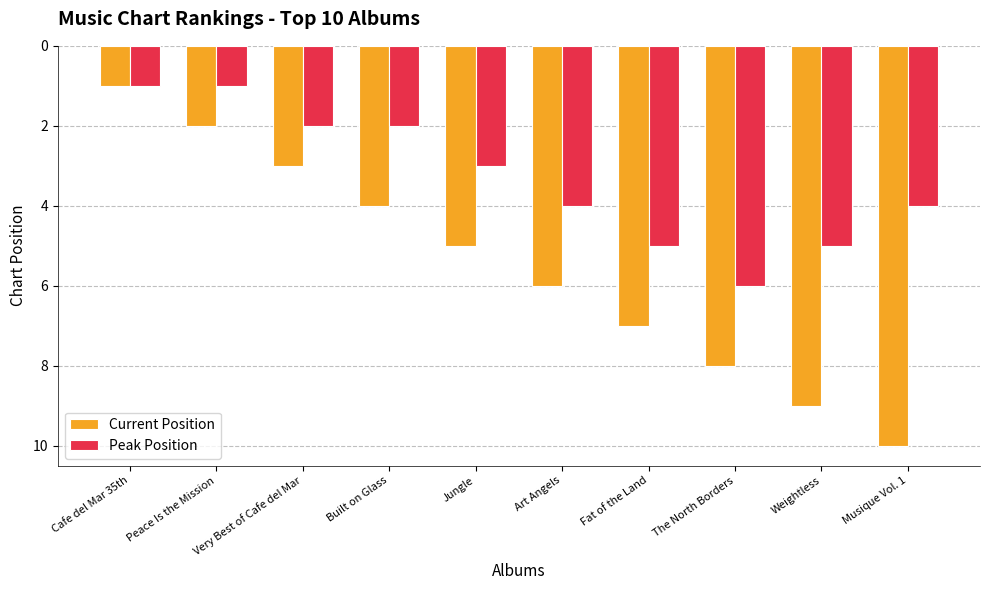

Reading right to left, what are all the values shown in this chart?

Current Position: 10	9	8	7	6	5	4	3	2	1
Peak Position: 4	5	6	5	4	3	2	2	1	1